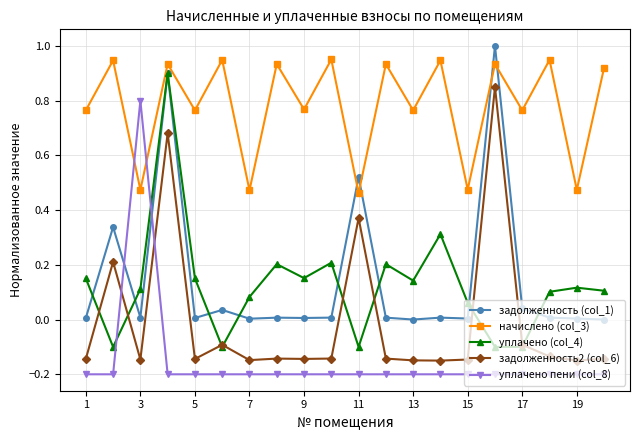

Which series ends up on top after the final intersection of задолженность (col_1) and уплачено пени (col_8)?

задолженность (col_1)